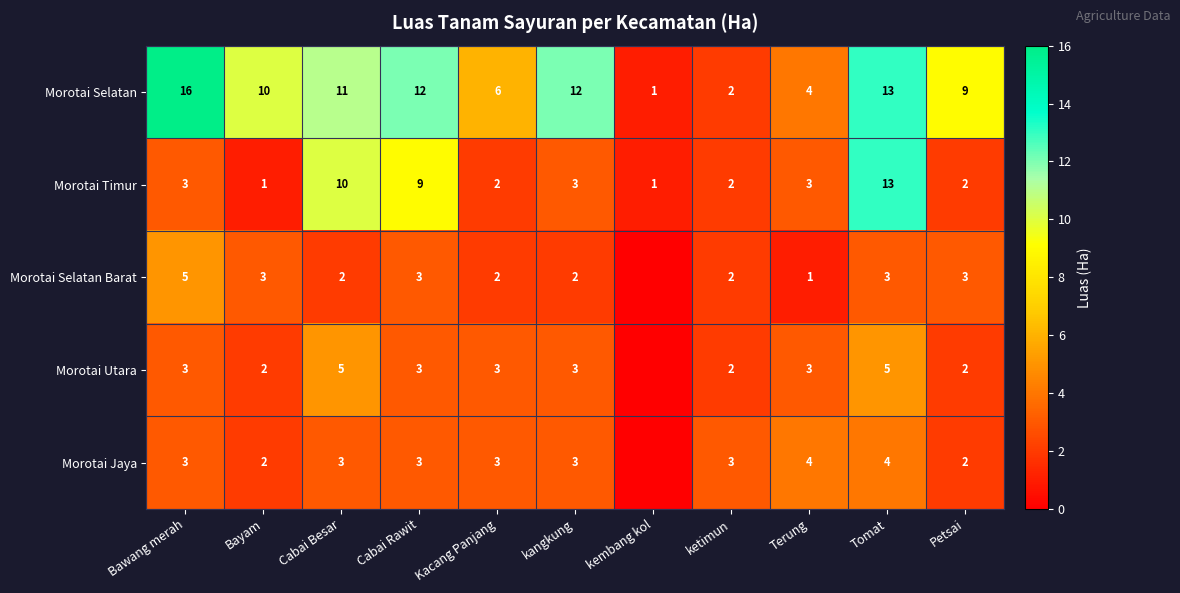

What is the difference between the highest and lowest values at Bawang merah?

13